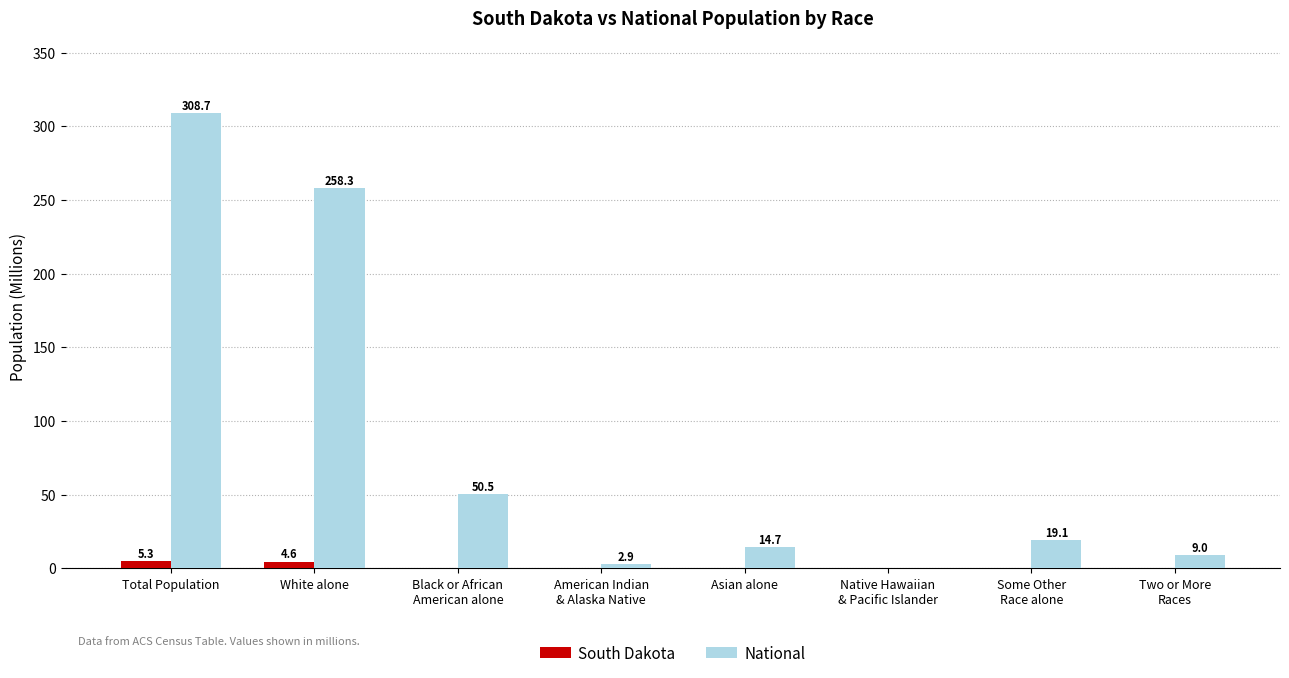

Which series has the widest spread of values?

National